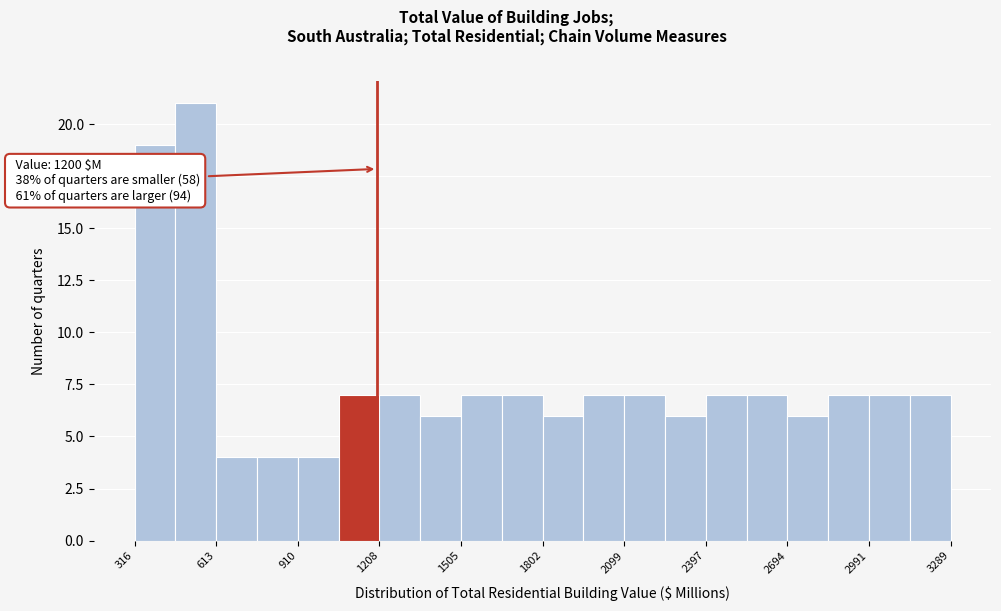

Around what value on the x-axis is the tallest bar? Give the approximate position of its centre, as read against the axis.

550